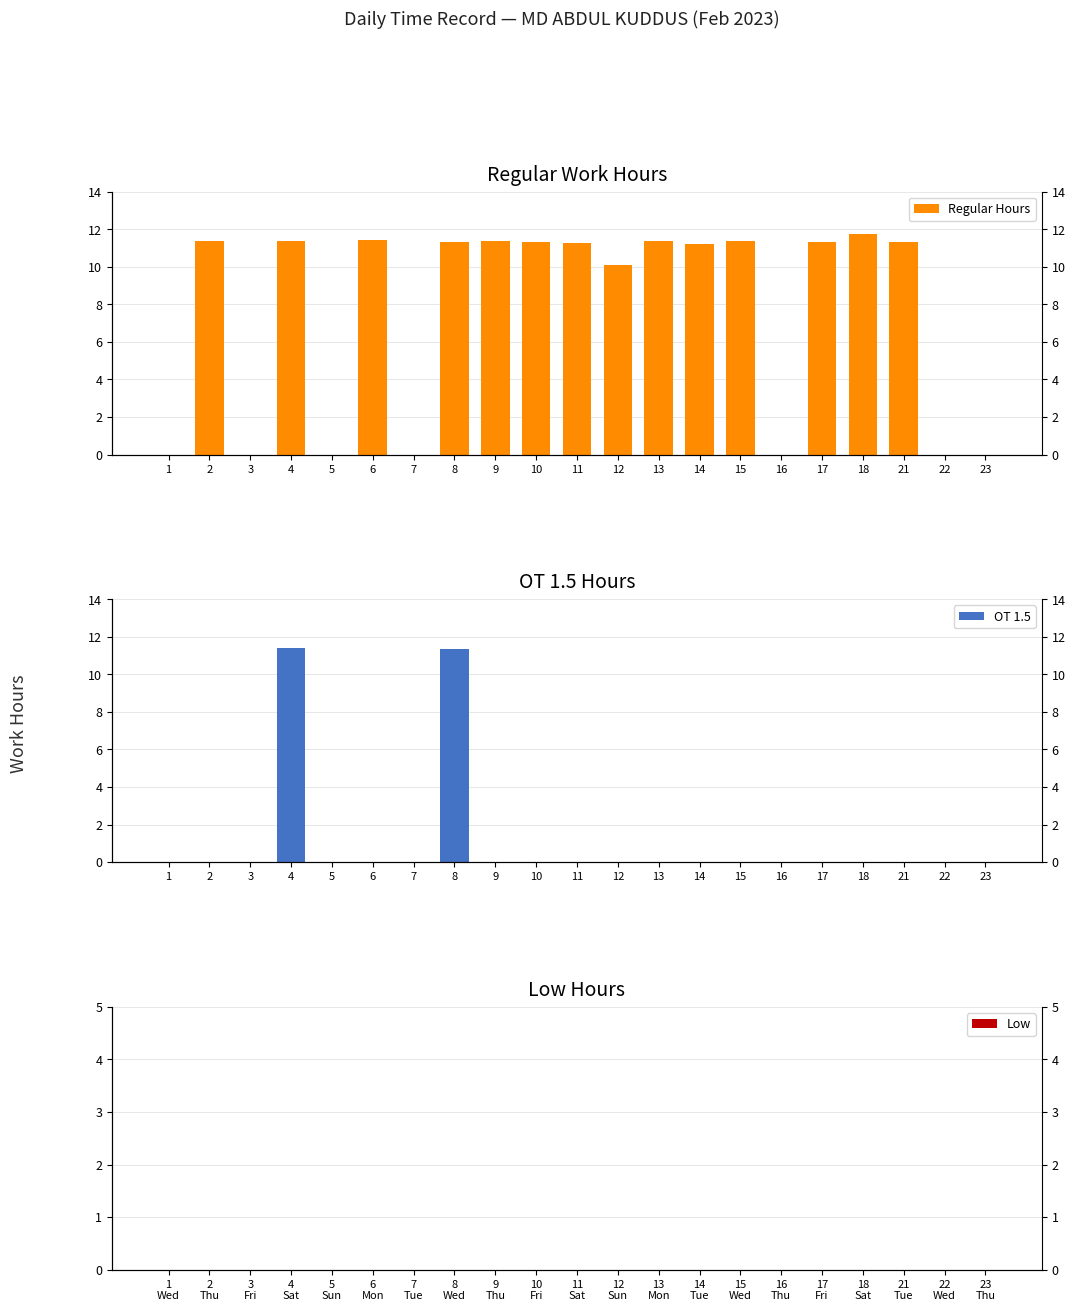

The value of OT 1.5 at 13 is 0.0. True or false?

True